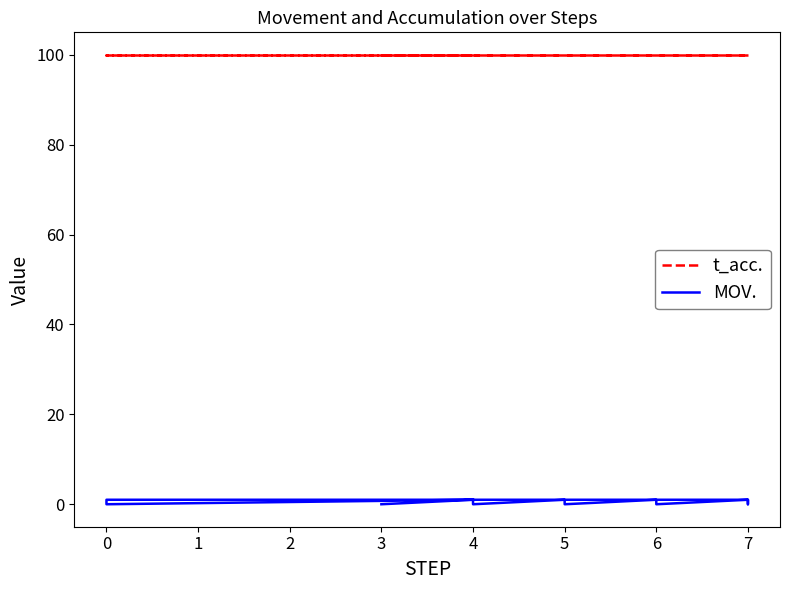

Read the t_acc. value at 7.

100